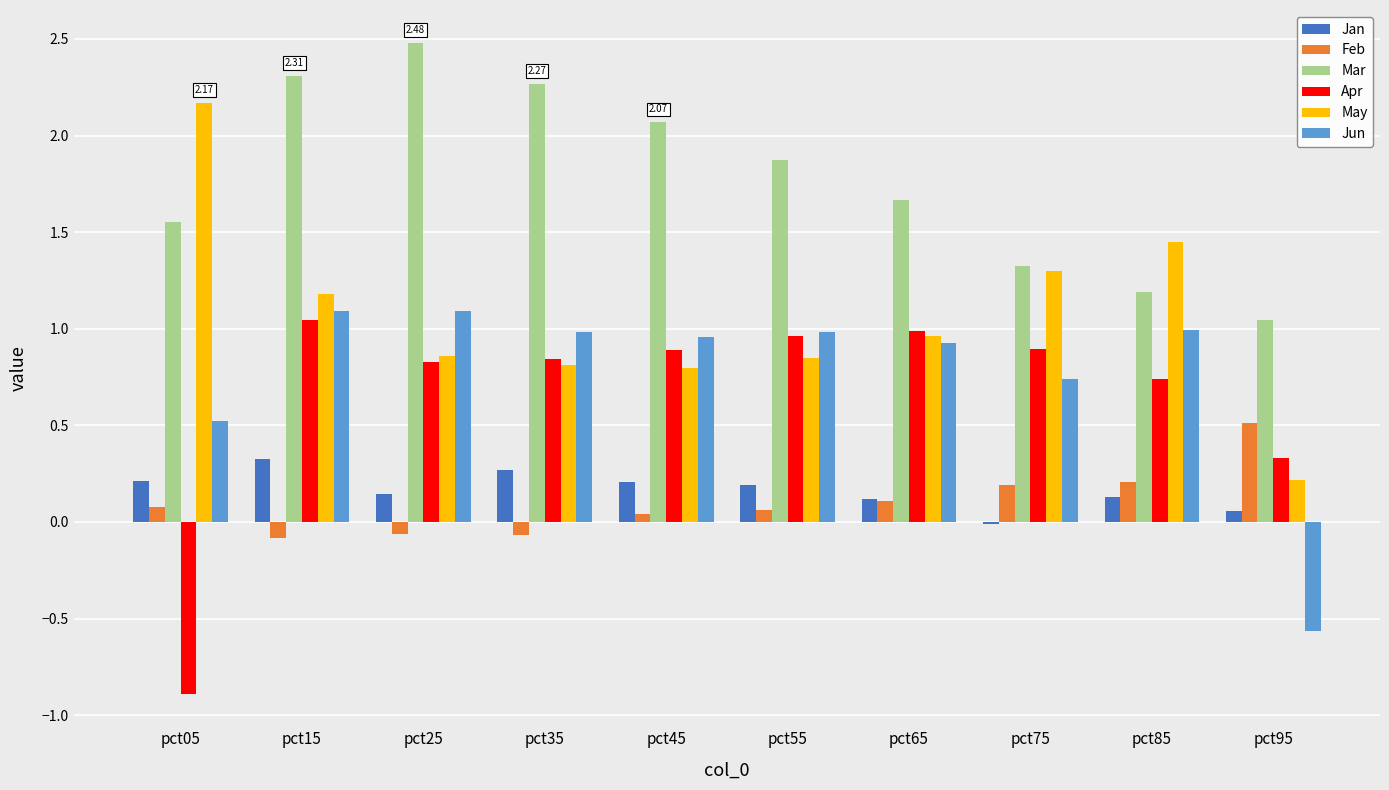

Is the value of Apr at pct75 greater than the value of Mar at pct15?

No